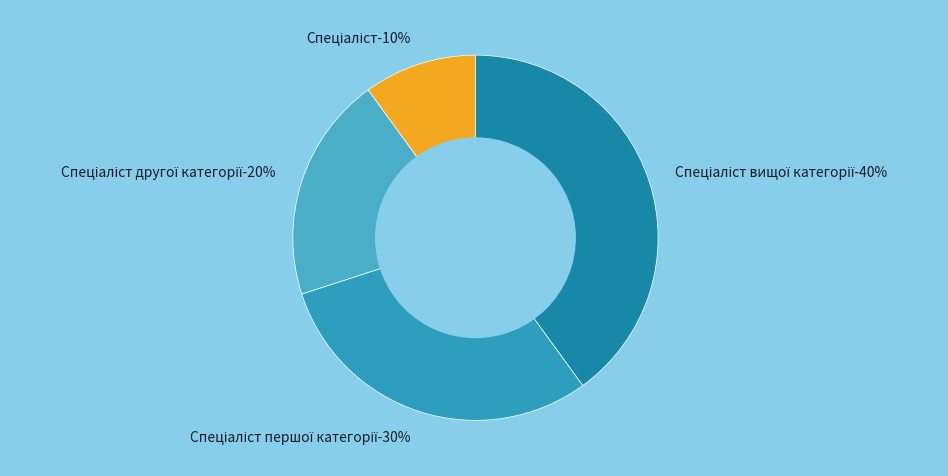

To the nearest percent, what portion does Спеціаліст represent?

10%